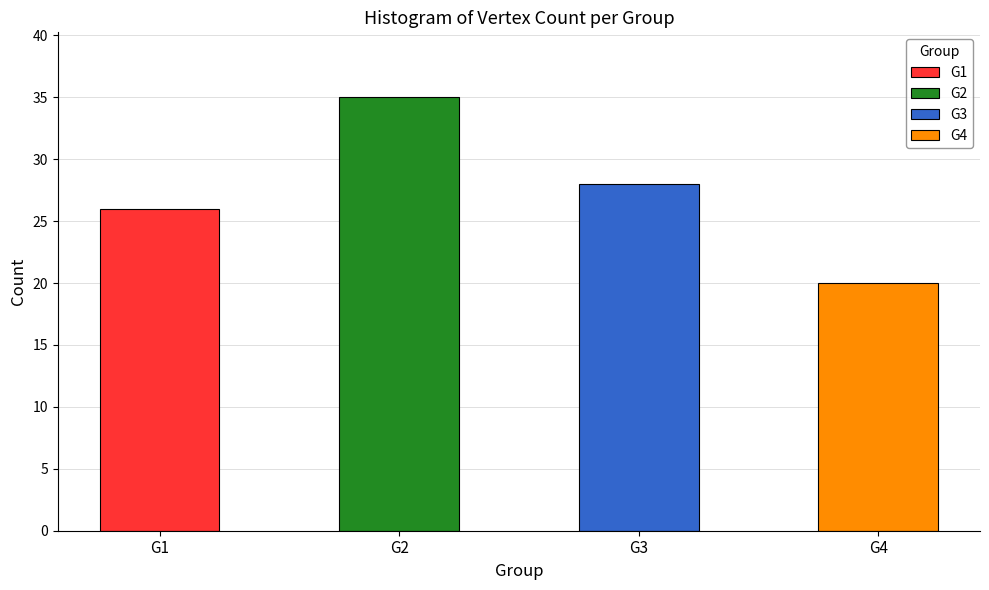

The value at G2 is 10. True or false?

False